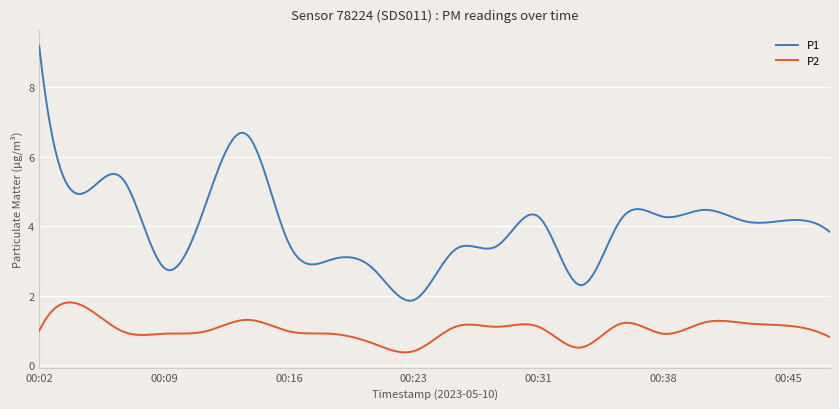

What is the difference between the maximum and minimum values in the P1 series?

7.3